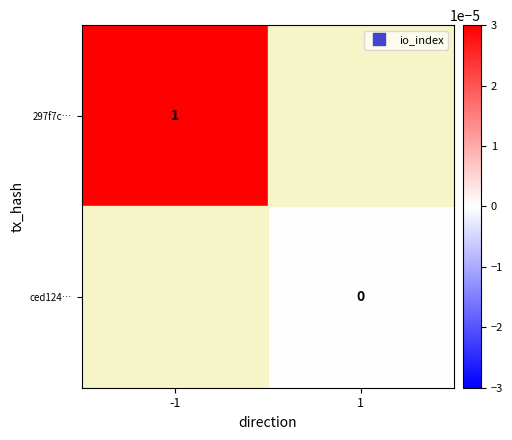

At which label is 297f7c… closest to 1?

-1